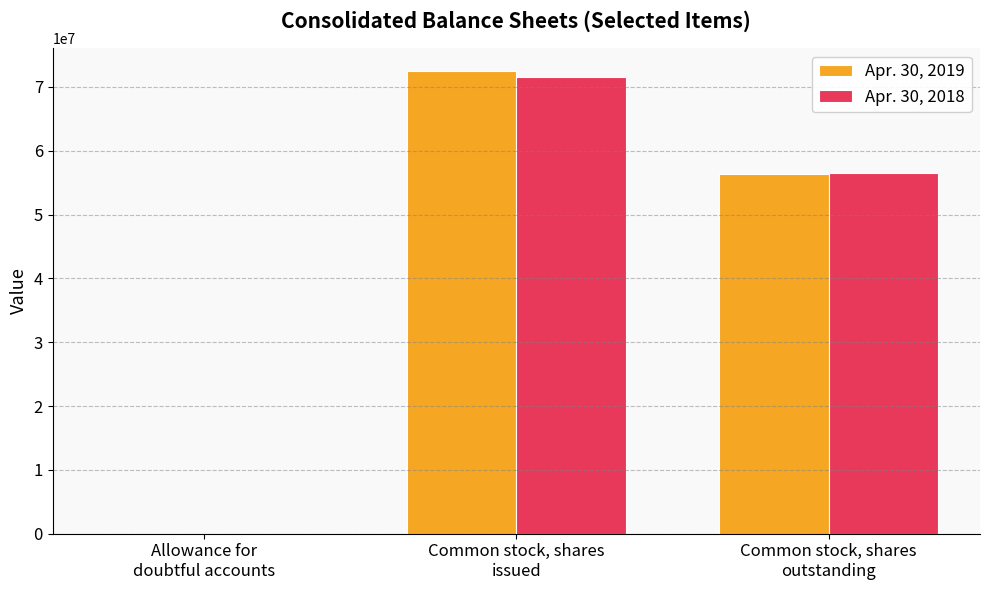

Reading left to right, extract all data points from this chart.

Apr. 30, 2019: Allowance for
doubtful accounts=21582	Common stock, shares
issued=72442000	Common stock, shares
outstanding=56431000
Apr. 30, 2018: Allowance for
doubtful accounts=17845	Common stock, shares
issued=71631000	Common stock, shares
outstanding=56517000